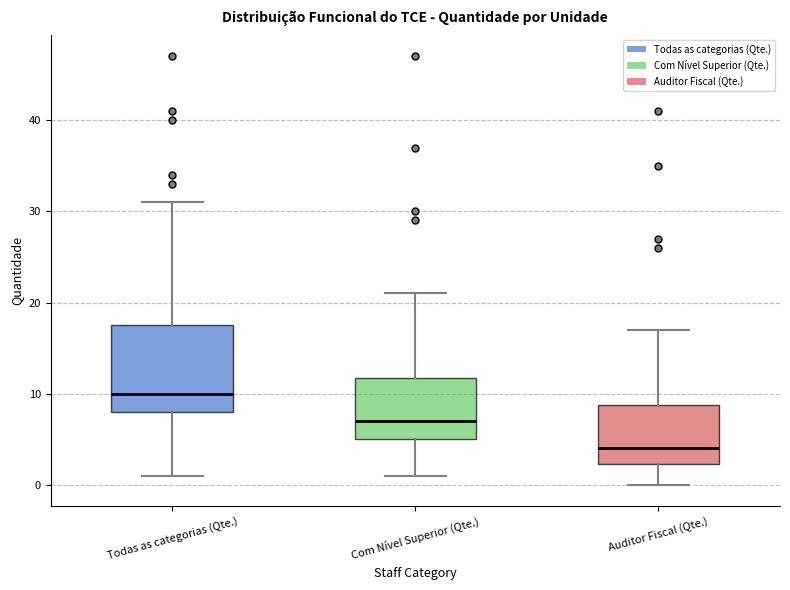

Where is the lower edge of the box for Auditor Fiscal (Qte.) on the y-axis? The values are not printed on the chart, so give them approximately, as read against the axis.

2